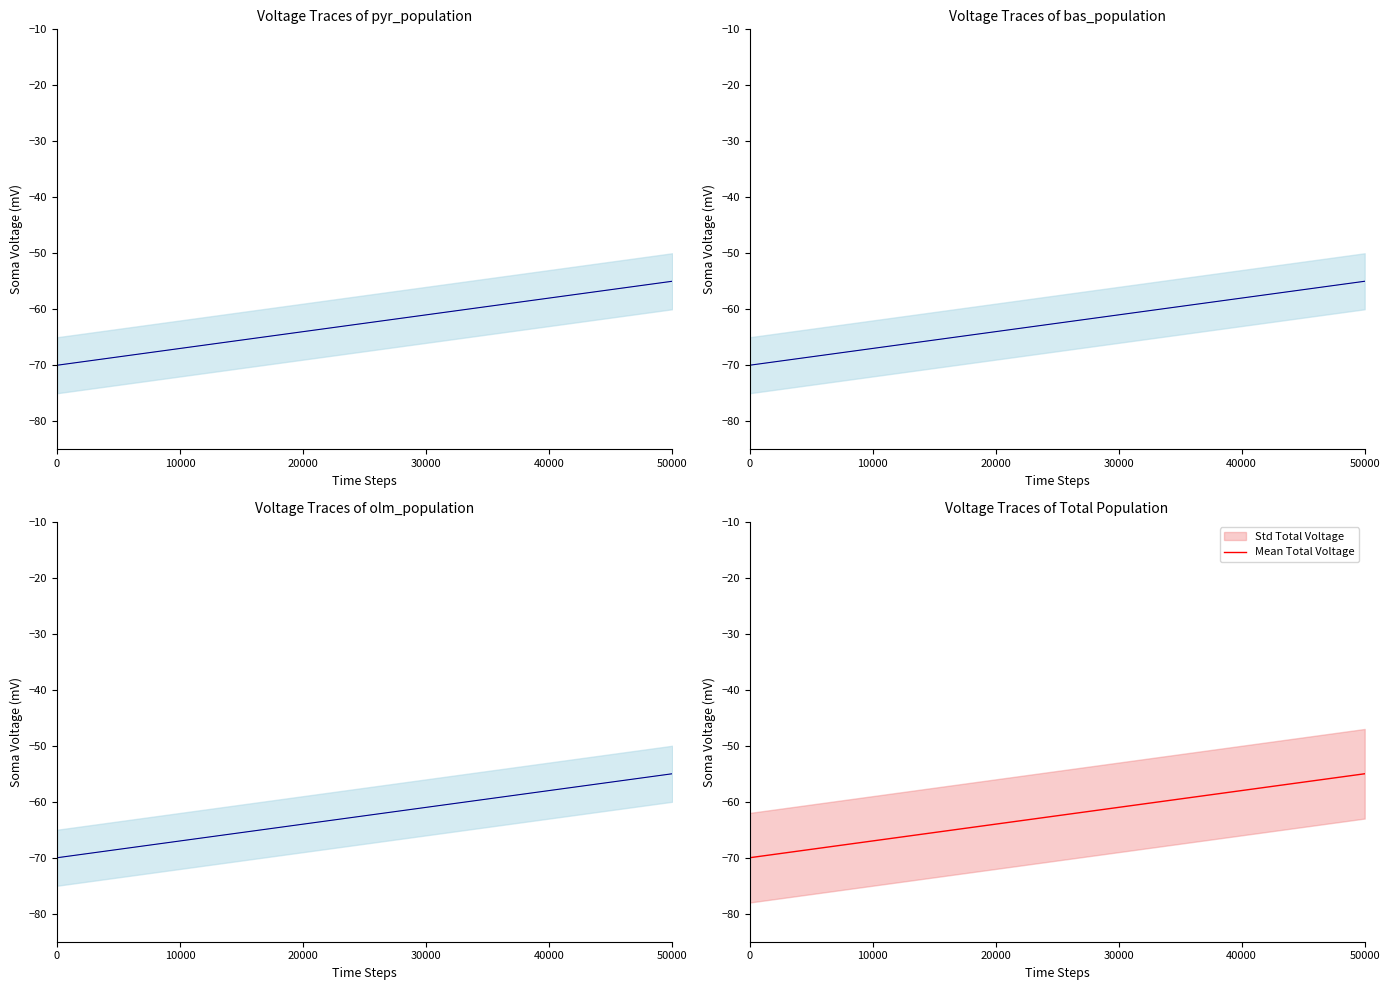

What is the highest value of the Mean Total Voltage series?

-55.0